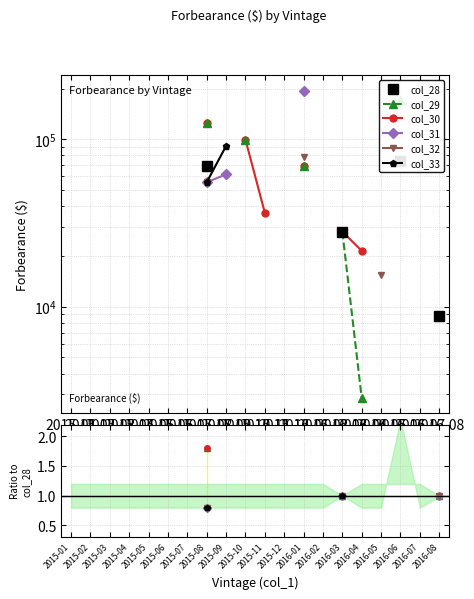

How many distinct data groups are displayed?

6